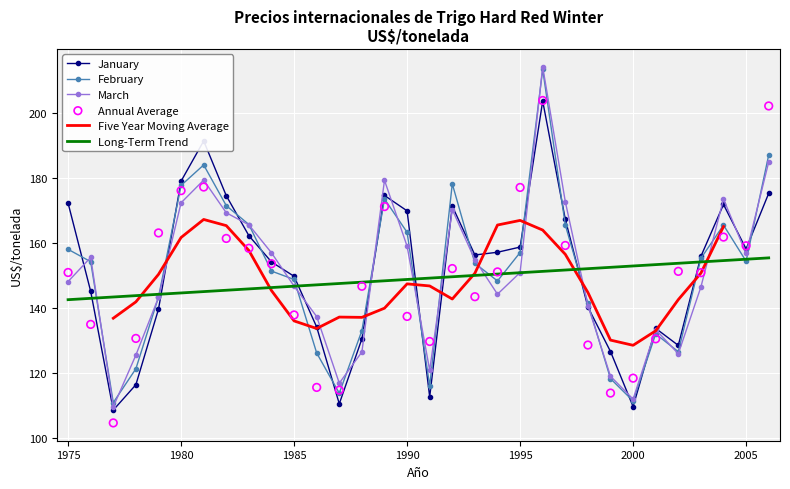

Which series has the largest total across all categories?

January